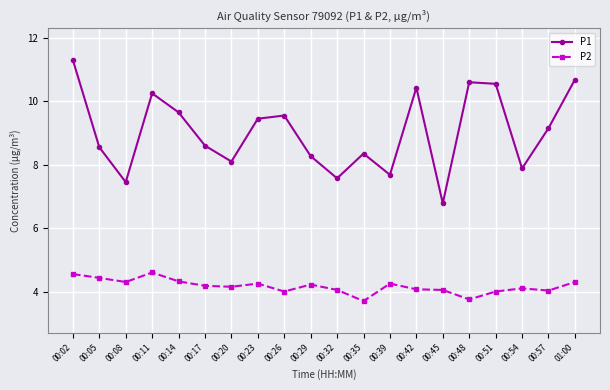

What are all the series names shown in the legend?

P1, P2